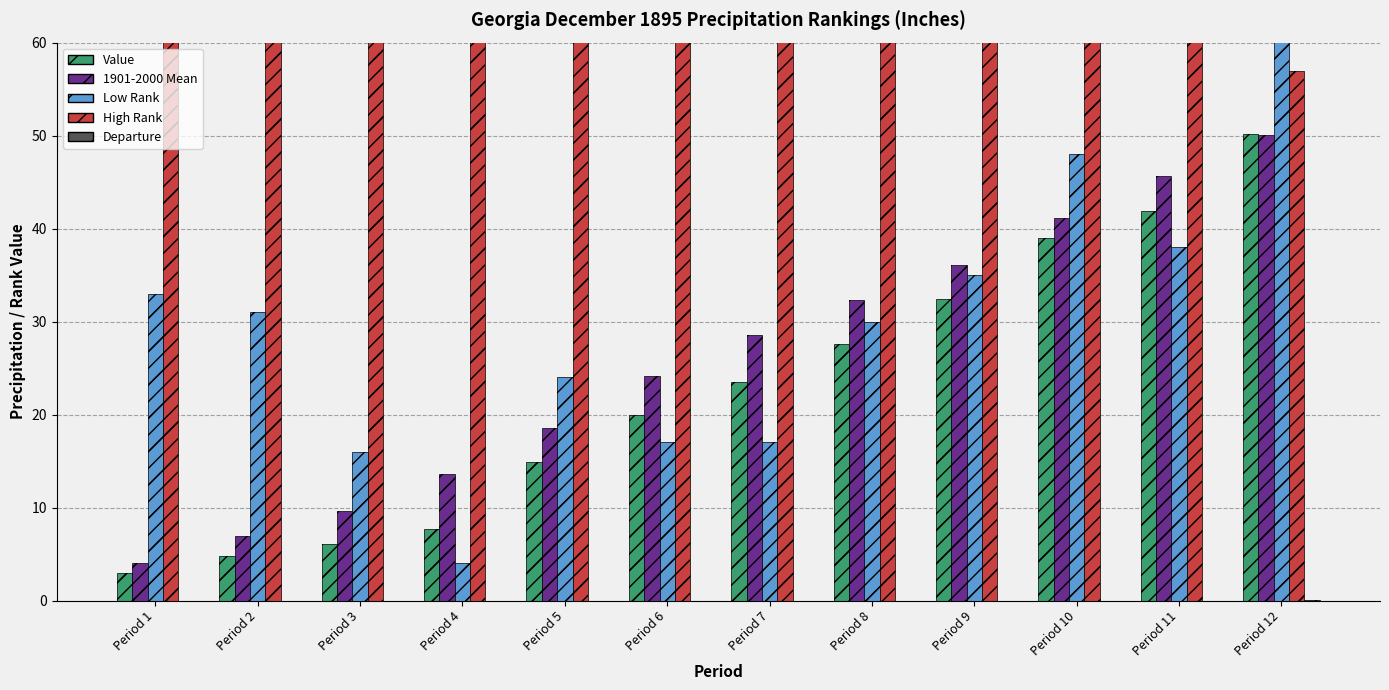

Read the High Rank value at Period 3.

114.0